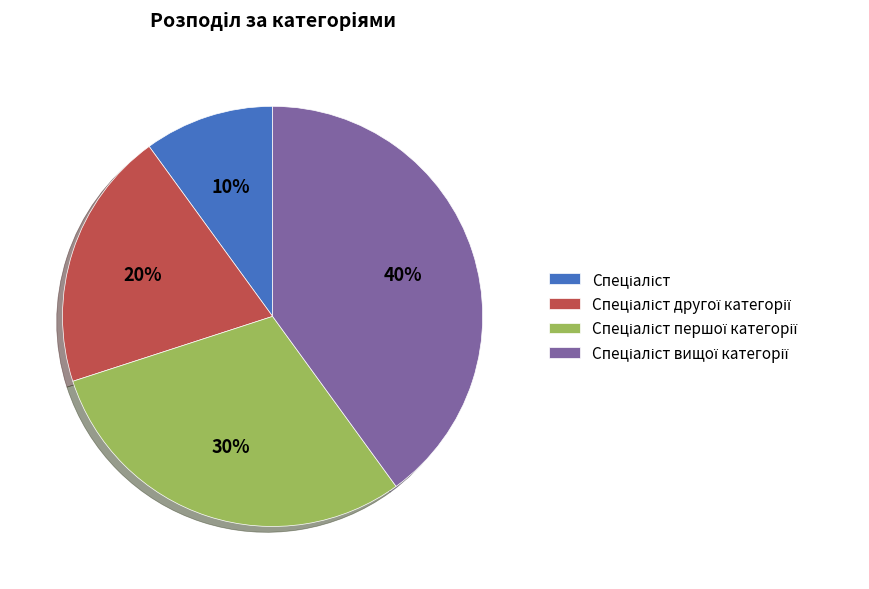

To the nearest percent, what is the difference between the largest and smallest slice percentages?

30%